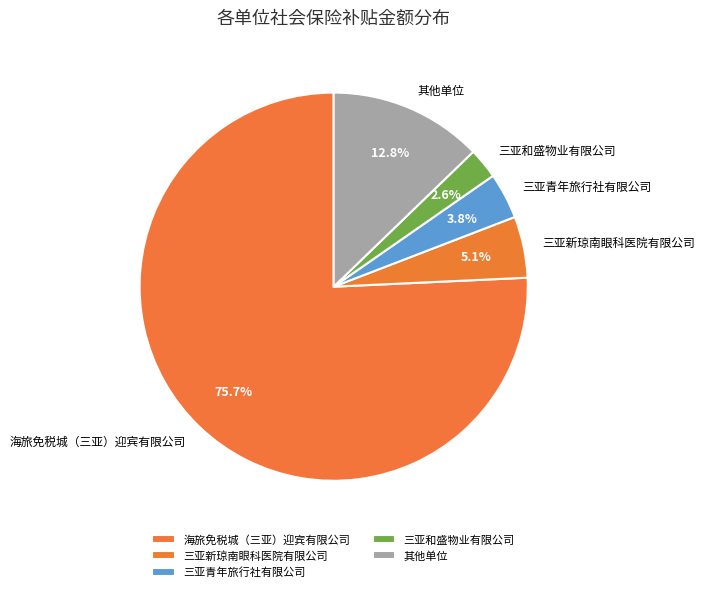

Which has a higher value, 三亚和盛物业有限公司 or 三亚青年旅行社有限公司?

三亚青年旅行社有限公司